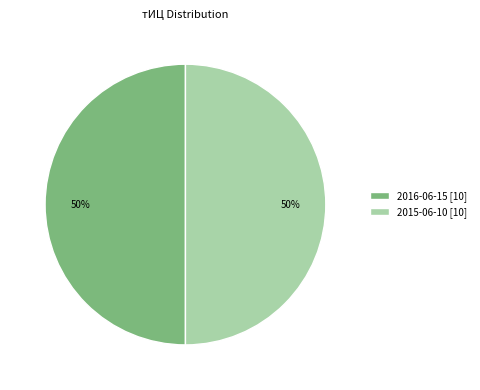

Approximately how many times larger is the value at 2015-06-10 [10] compared to 2016-06-15 [10]?

1.0